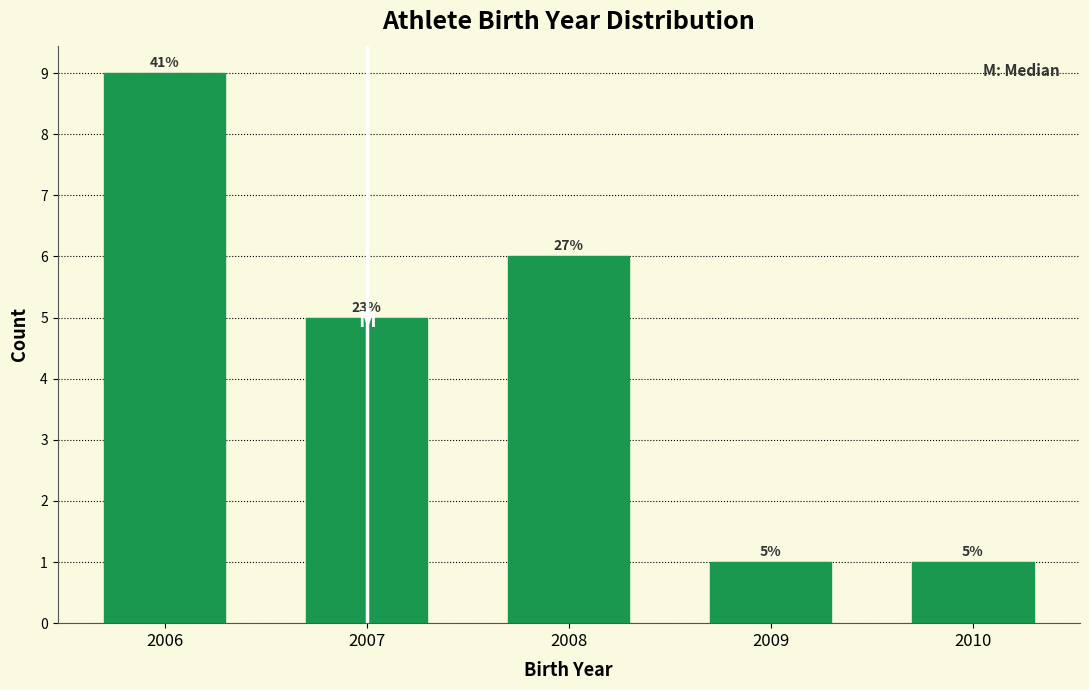

How many bars are there in total?

5